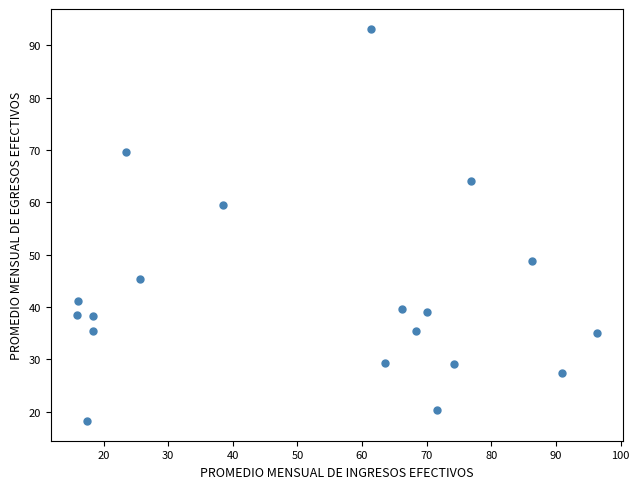

What Y value in the scatter plot is closest to 55?

59.5